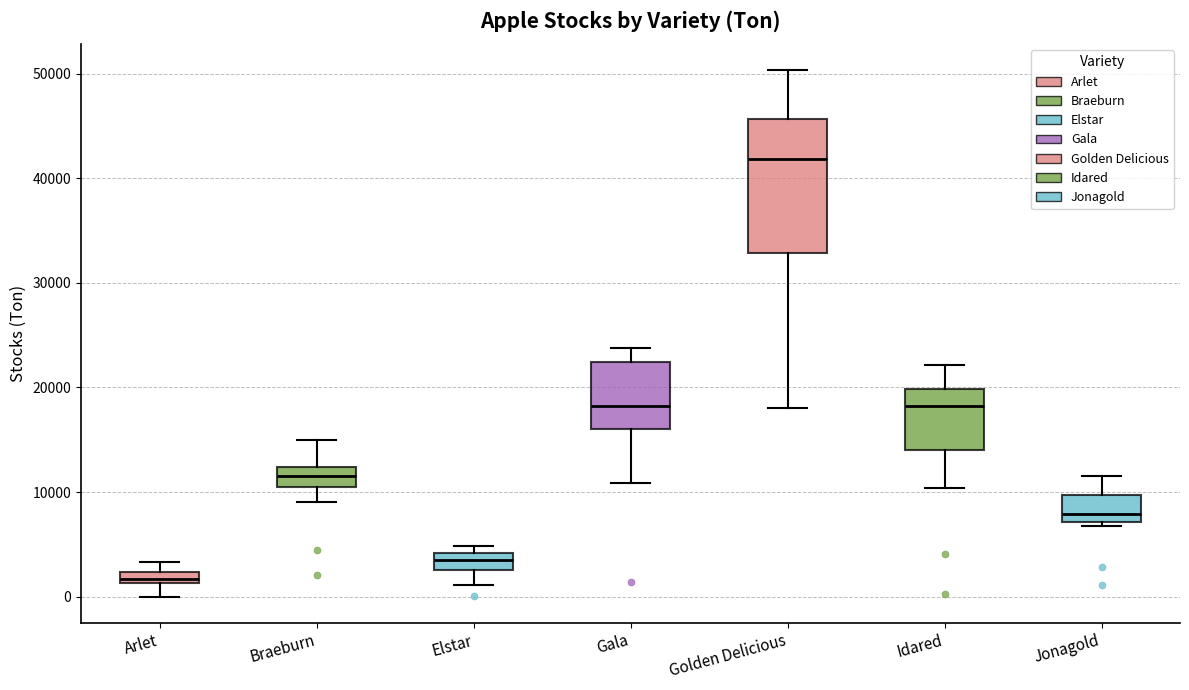

Which box has the lowest median line?

Arlet